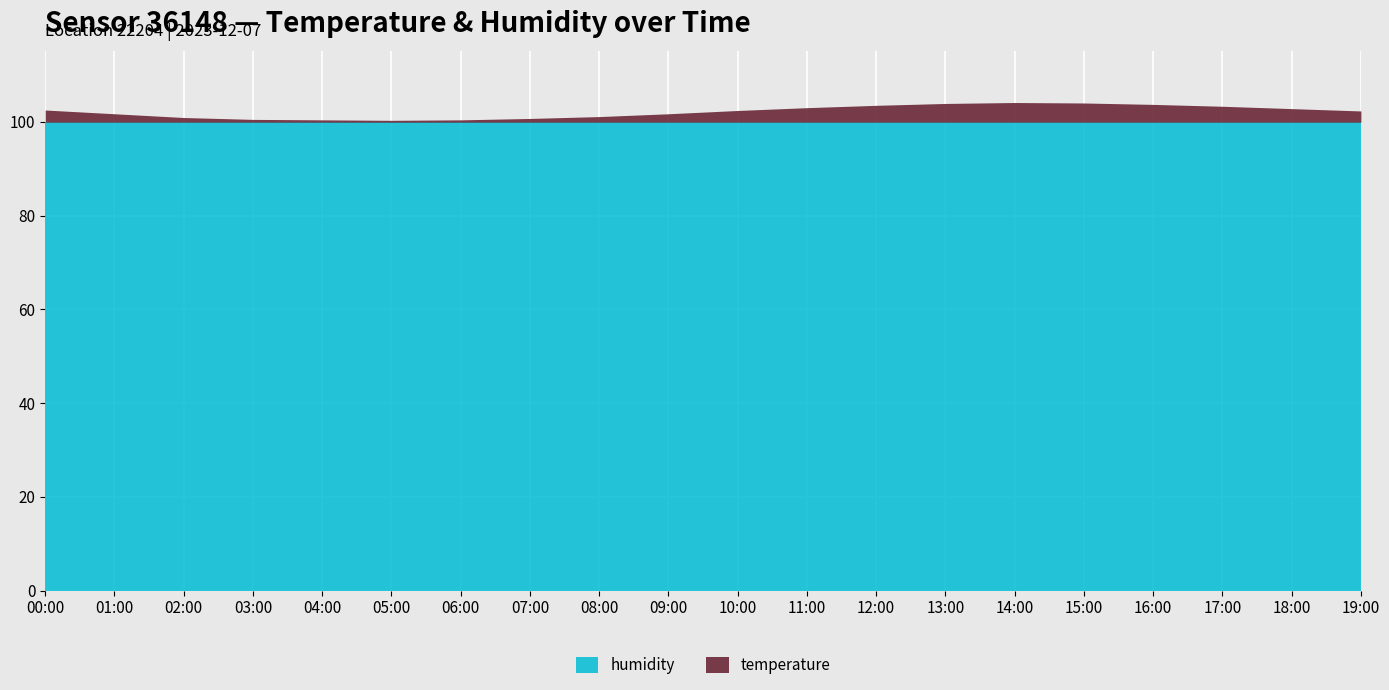

True or false: temperature and humidity cross at least once.

False